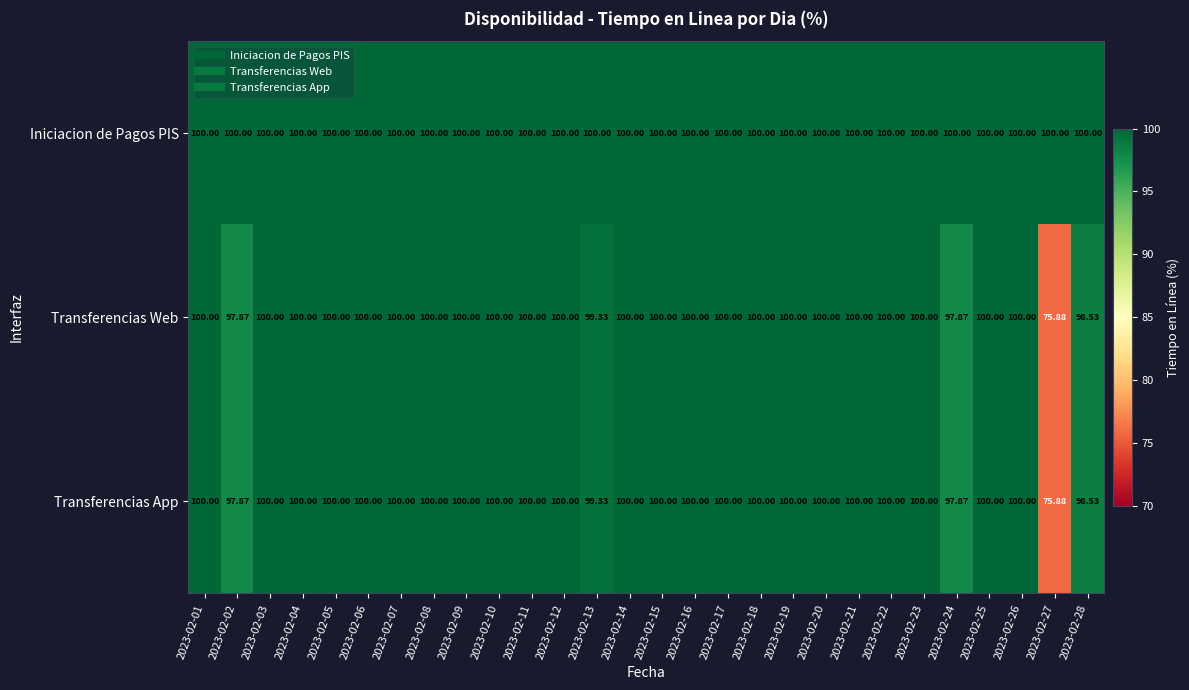

Which series has the largest total across all categories?

Iniciacion de Pagos PIS